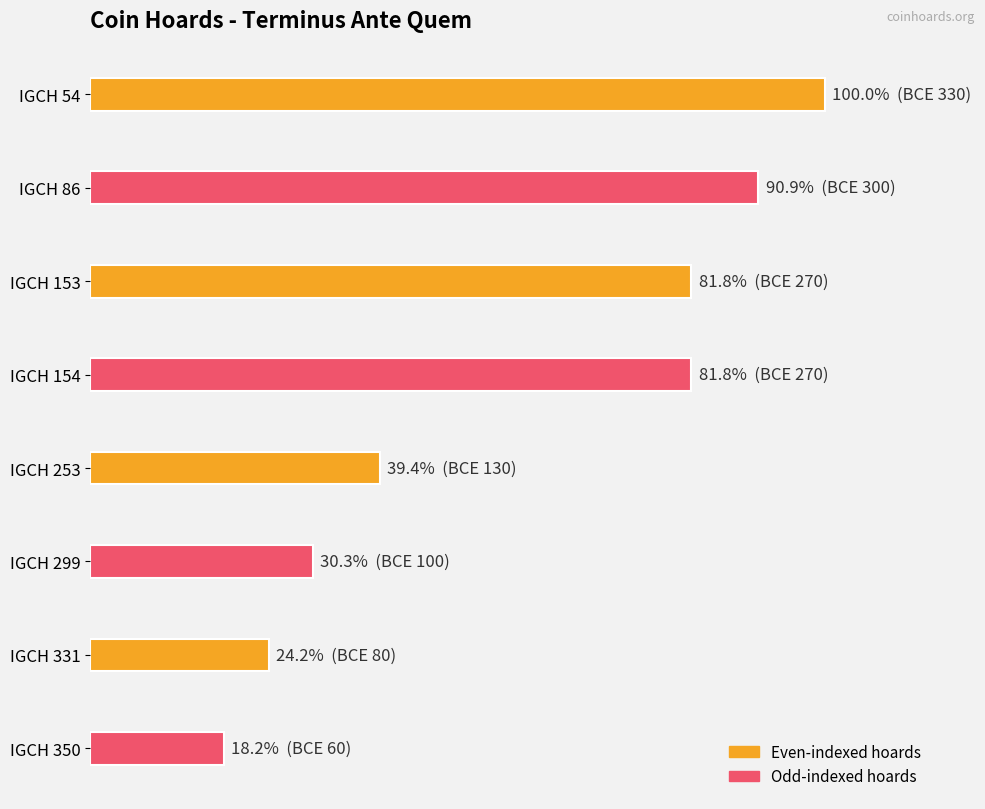

What is the sum of all values?

4.7